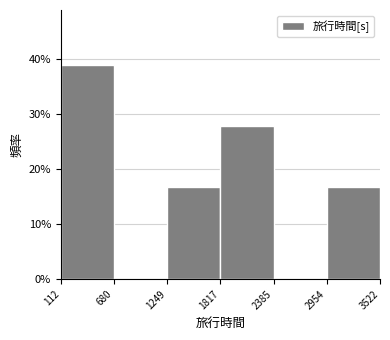

Reading left to right, transcribe this chart: for each bar, give the range it covers on the x-axis and its height. The values are not printed on the chart, so give them approximately, as read against the axis.

112 to 680: 39
680 to 1249: 0
1249 to 1817: 17
1817 to 2385: 28
2385 to 2954: 0
2954 to 3522: 17